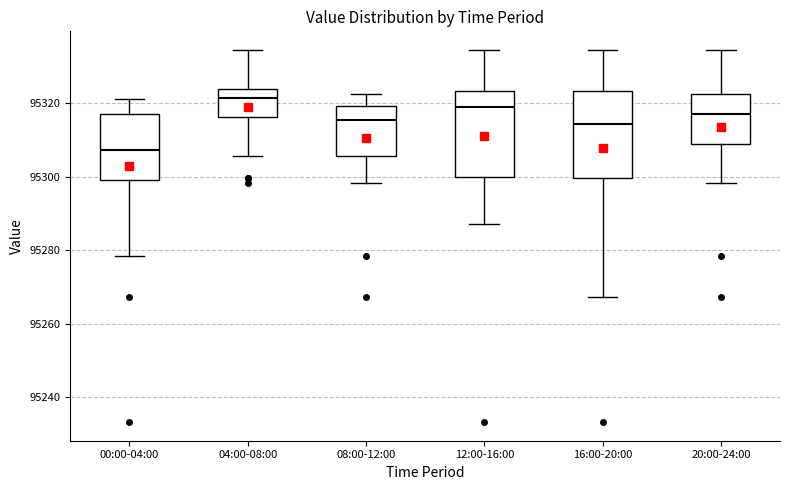

Which box's median line is the highest?

04:00-08:00